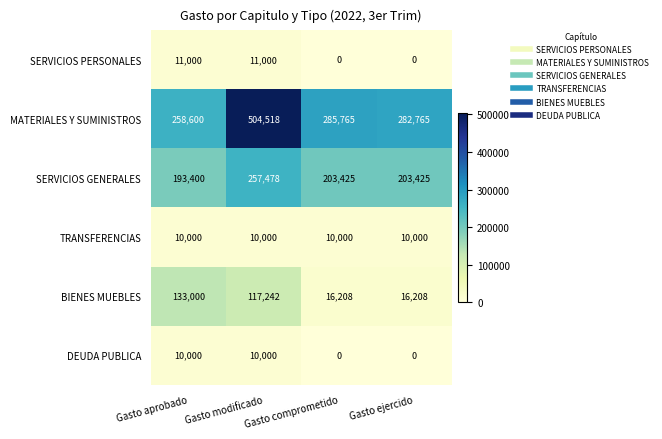

Which series has the largest total across all categories?

MATERIALES Y SUMINISTROS